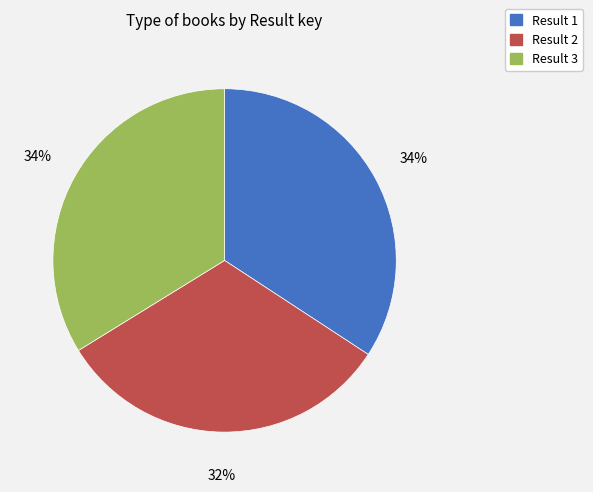

Does any single category account for the majority?

No